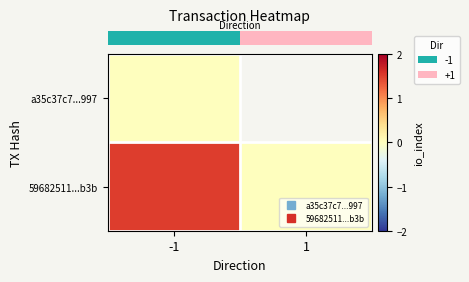

The value of row_0 at 1 is nan. True or false?

False